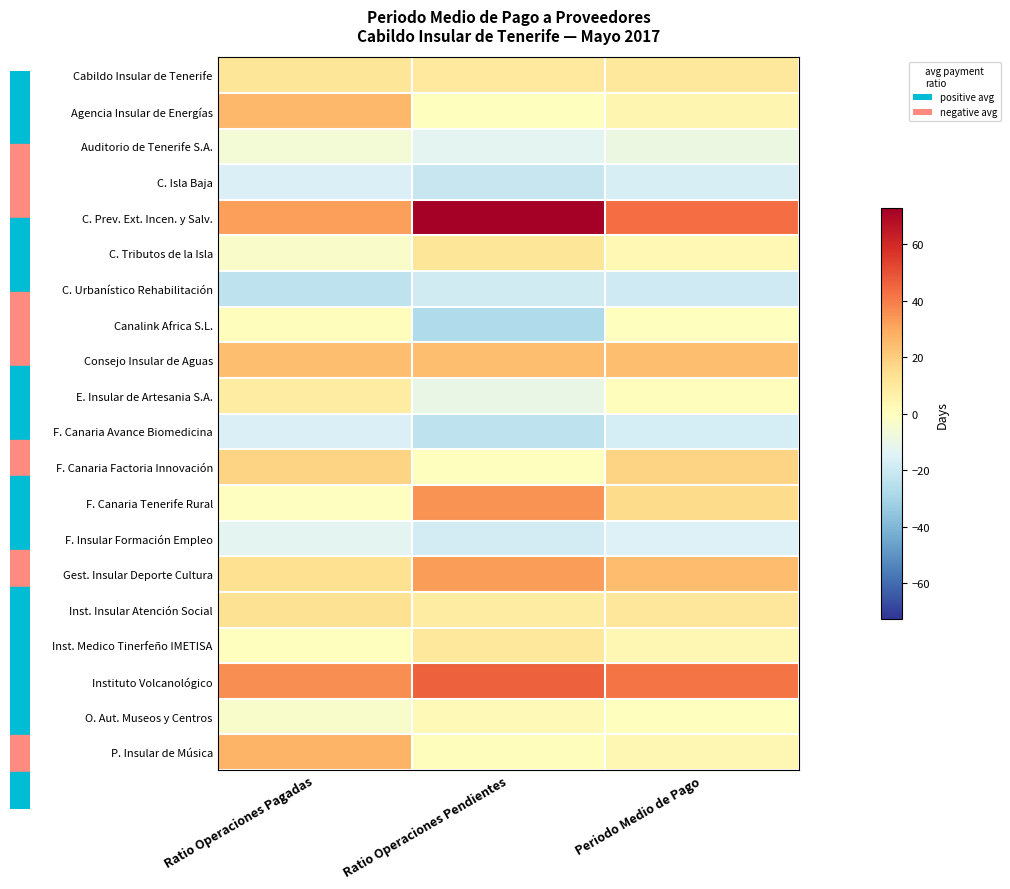

What is the maximum value shown in the chart?

72.6